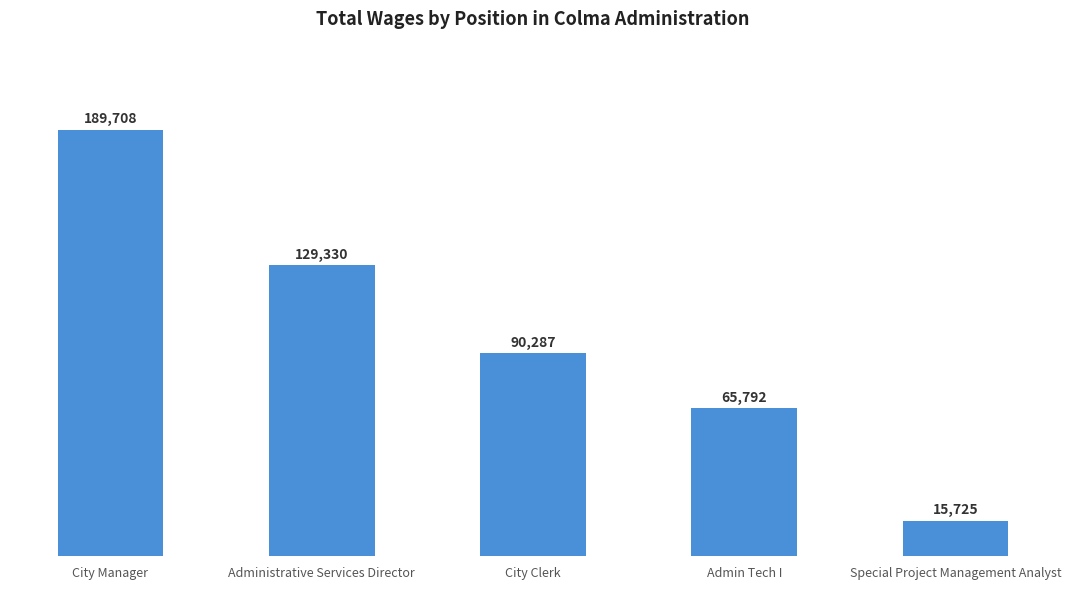

Reading right to left, transcribe all the data shown in this chart.

15725	65792	90287	129330	189708